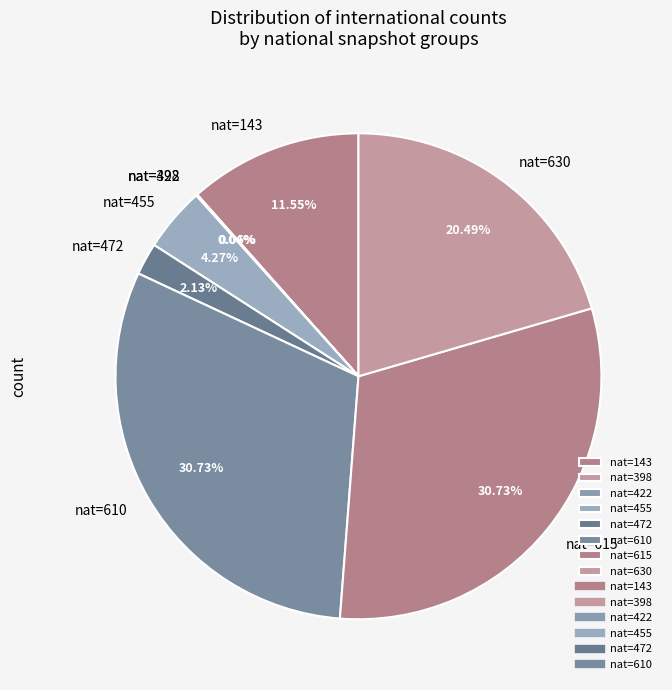

Does nat=472 account for over 50% of the chart?

No